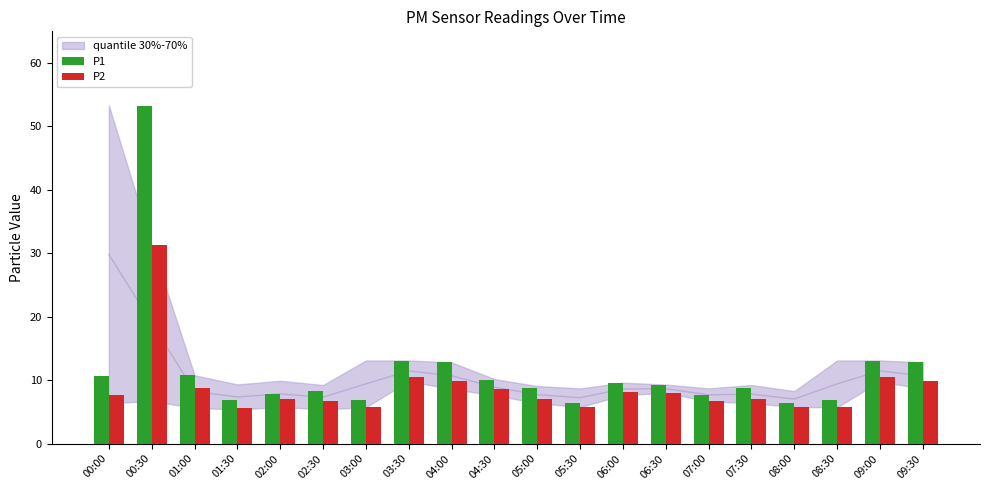

What is the sum of all P2 values?

176.3